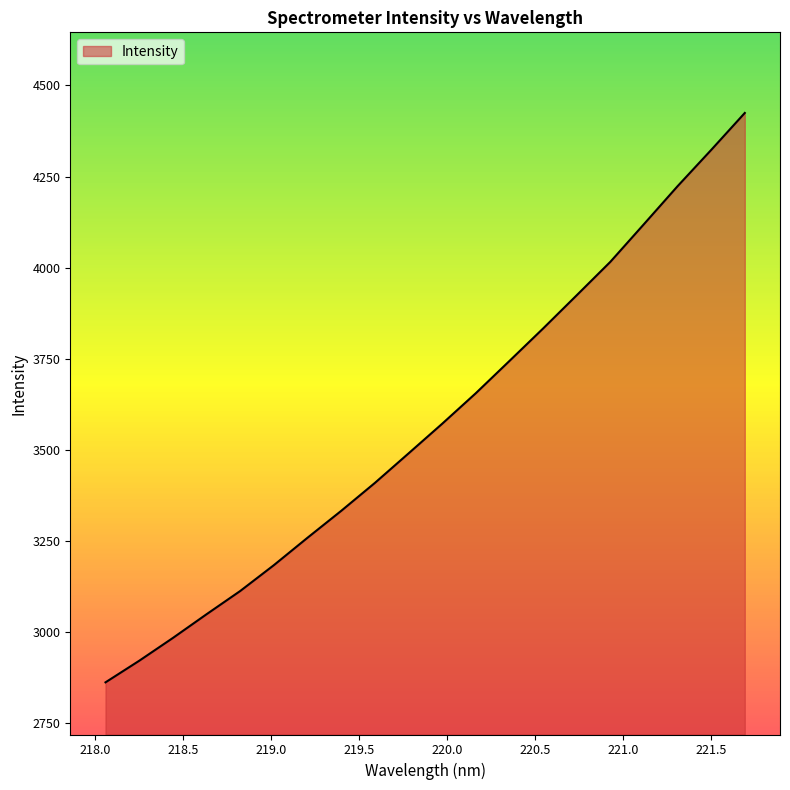

What is the smallest value displayed?

2862.1